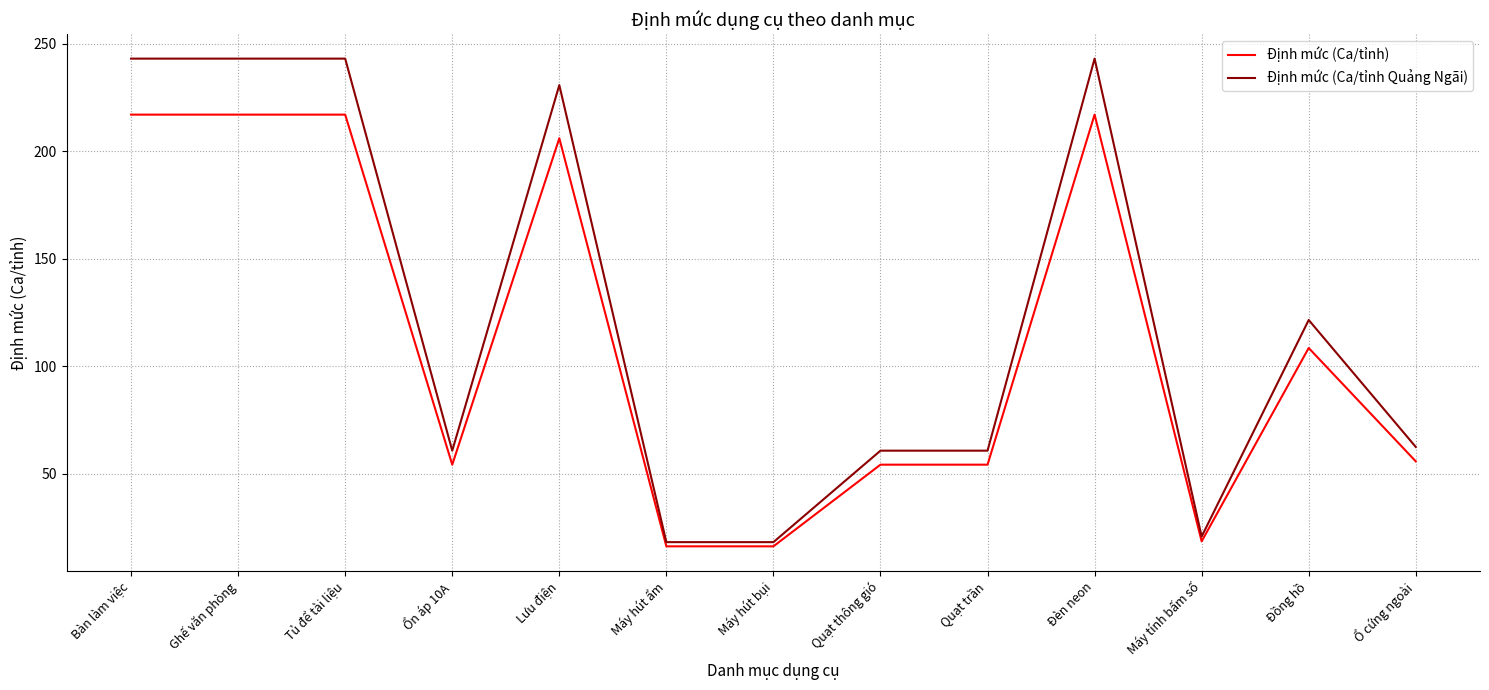

Rank the series at Lưu điện from highest to lowest value.

Định mức (Ca/tỉnh Quảng Ngãi), Định mức (Ca/tỉnh)